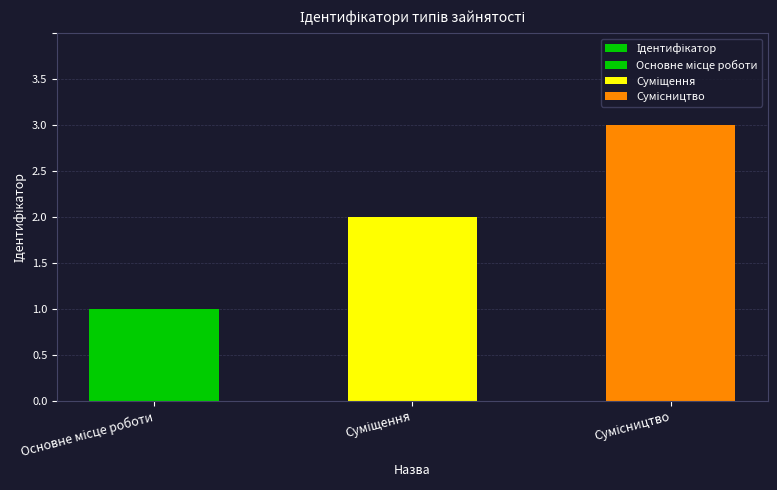

How many data points are less than 2?

1